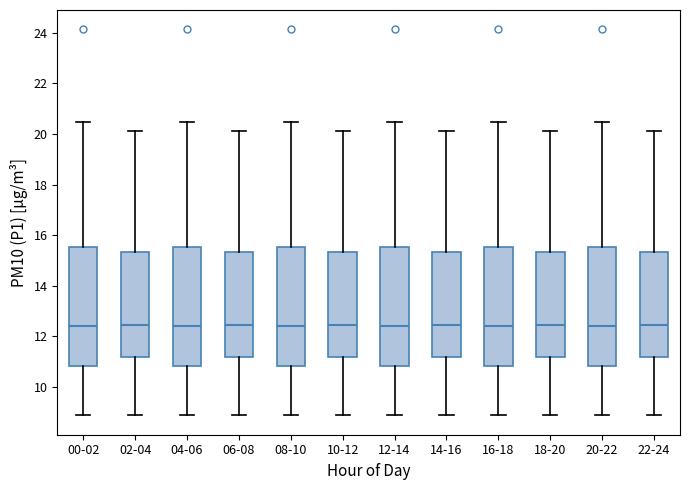

Reading left to right, read every box against the y-axis: the position of its median line, the range the box covers, and the ends of its whiskers. The values are not printed on the chart, so give them approximately, as read against the axis.

00-02: median 12.4, box 10.8 to 15.6, whiskers 9.0 to 20.4
02-04: median 12.4, box 11.2 to 15.4, whiskers 8.8 to 20.2
04-06: median 12.4, box 10.8 to 15.6, whiskers 9.0 to 20.4
06-08: median 12.4, box 11.2 to 15.4, whiskers 8.8 to 20.2
08-10: median 12.4, box 10.8 to 15.6, whiskers 9.0 to 20.4
10-12: median 12.4, box 11.2 to 15.4, whiskers 8.8 to 20.2
12-14: median 12.4, box 10.8 to 15.6, whiskers 9.0 to 20.4
14-16: median 12.4, box 11.2 to 15.4, whiskers 8.8 to 20.2
16-18: median 12.4, box 10.8 to 15.6, whiskers 9.0 to 20.4
18-20: median 12.4, box 11.2 to 15.4, whiskers 8.8 to 20.2
20-22: median 12.4, box 10.8 to 15.6, whiskers 9.0 to 20.4
22-24: median 12.4, box 11.2 to 15.4, whiskers 8.8 to 20.2